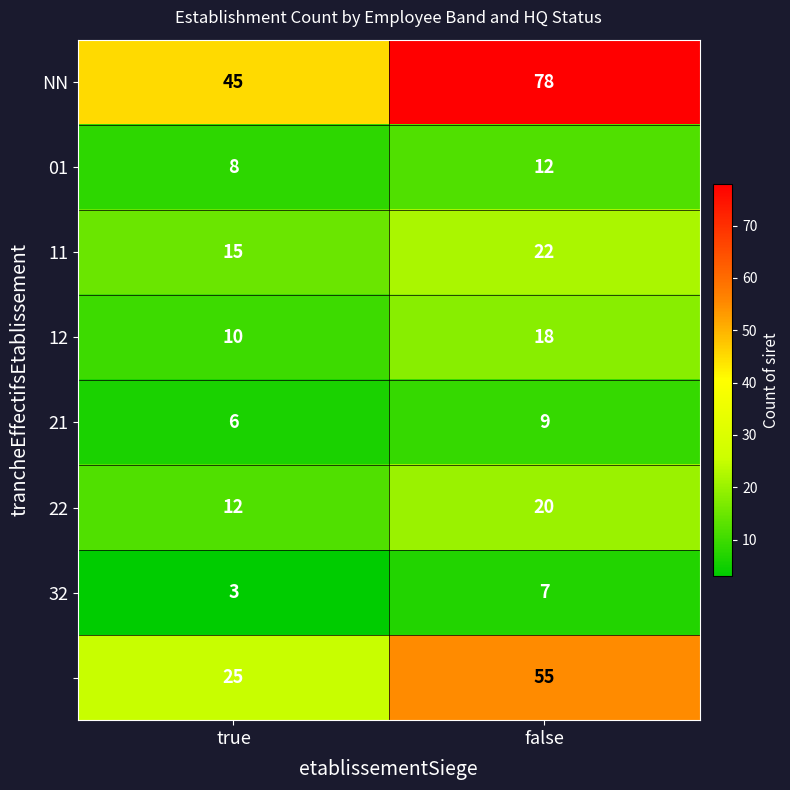

What is the minimum value shown in the chart?

3